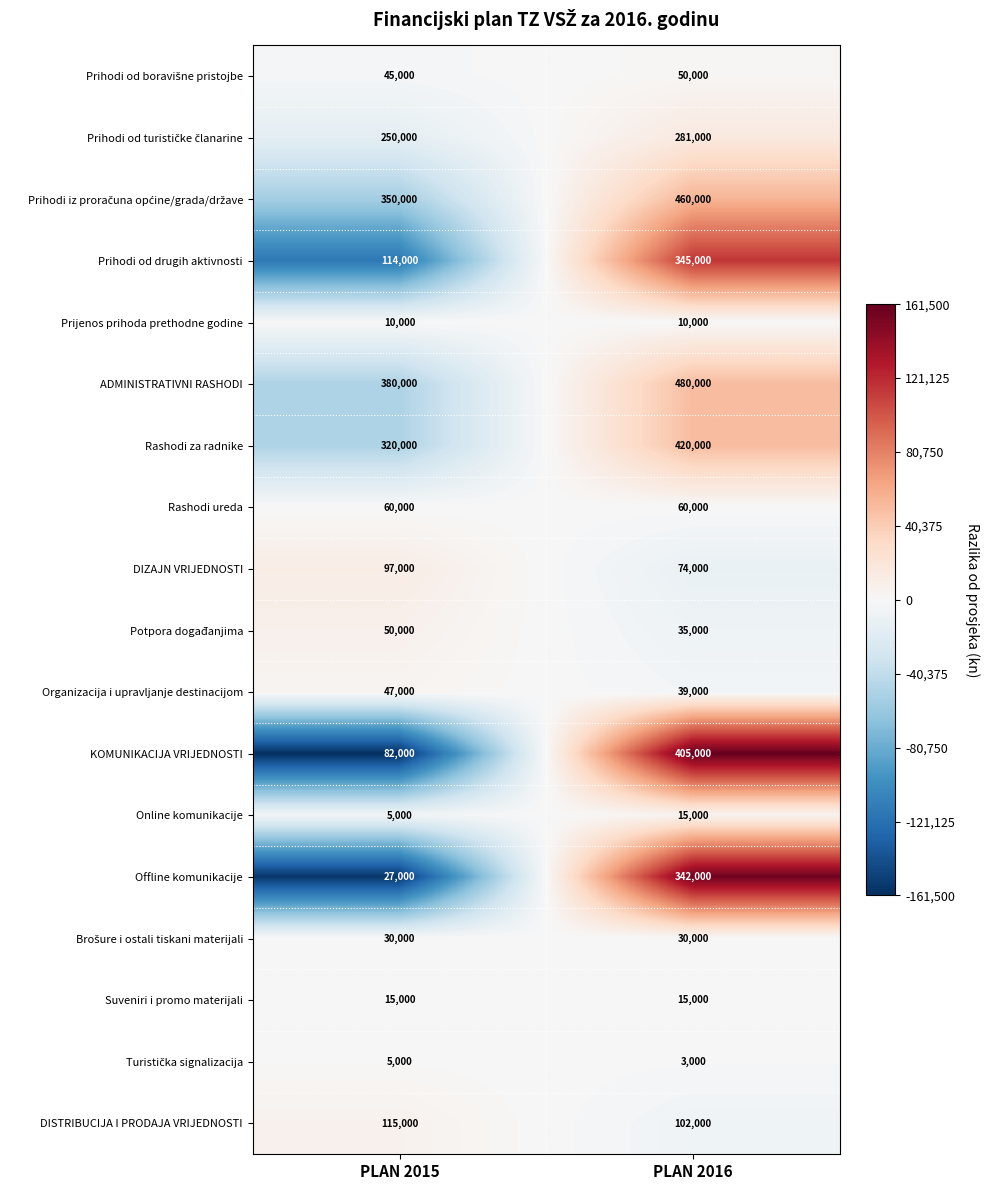

Count the number of categories in the chart.

2